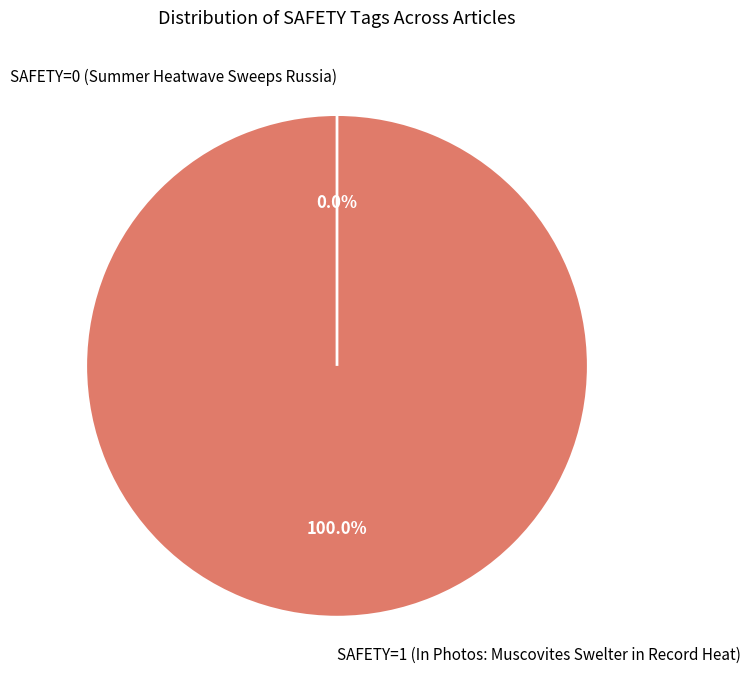

Does SAFETY=0 (Summer Heatwave Sweeps Russia) represent more than half of the total?

No